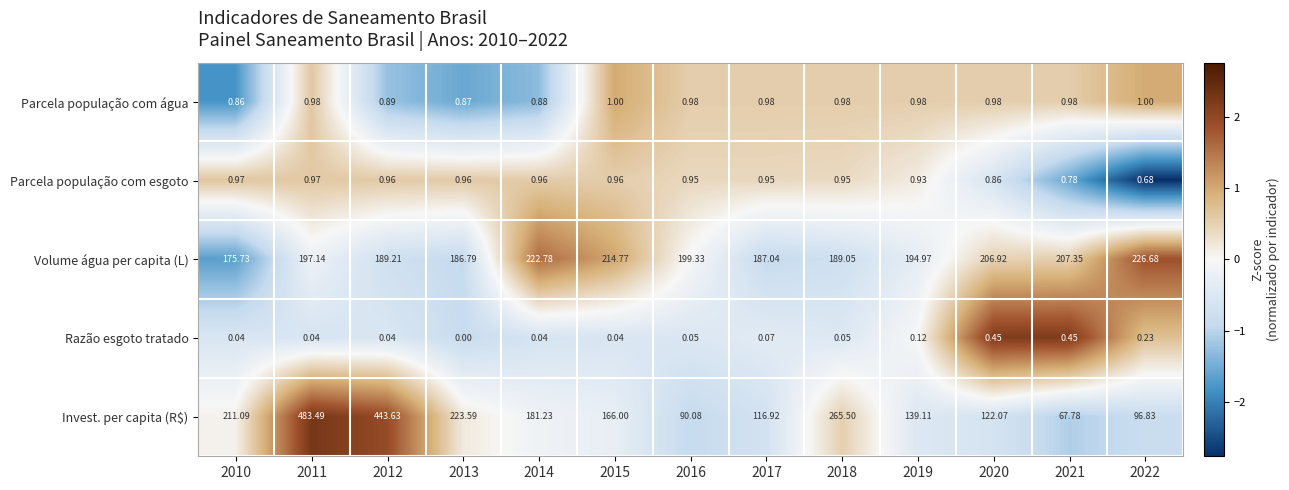

Which series has the largest total across all categories?

Invest. per capita (R$)